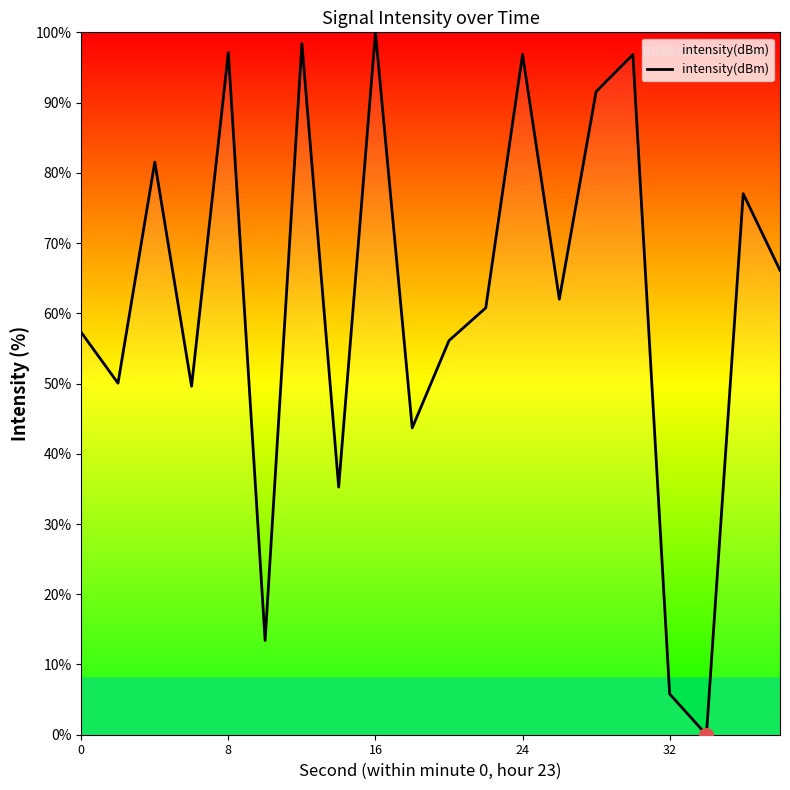

How many positive values are there?

19